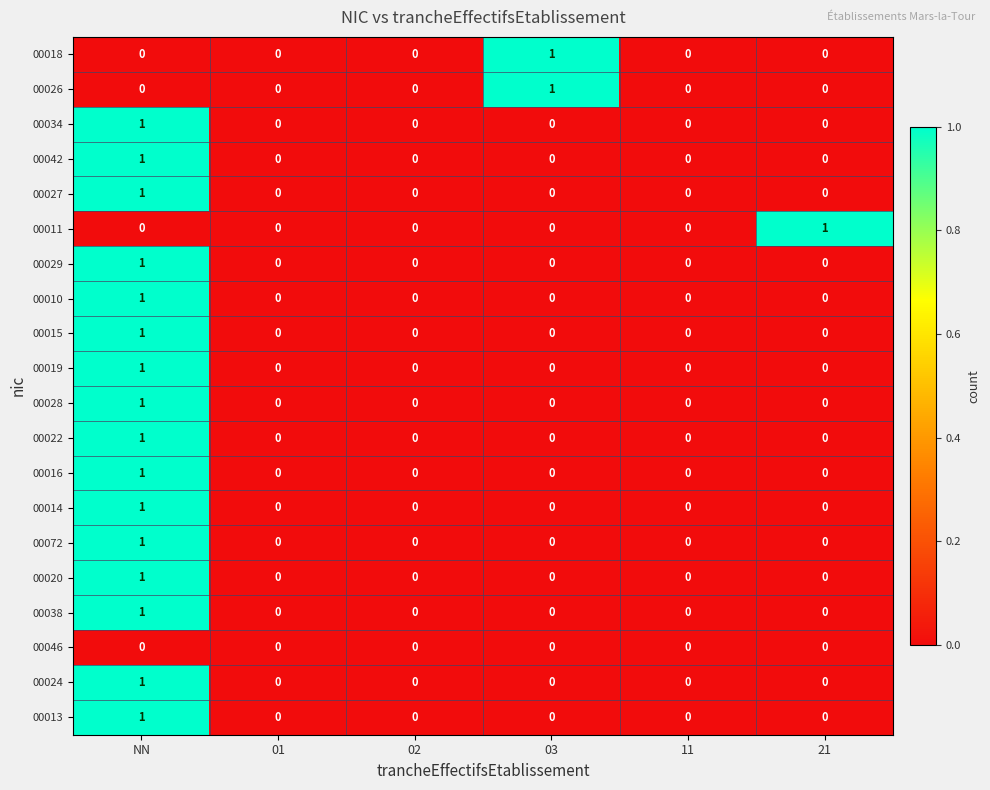

Which category has the highest value in the 00014 series?

NN